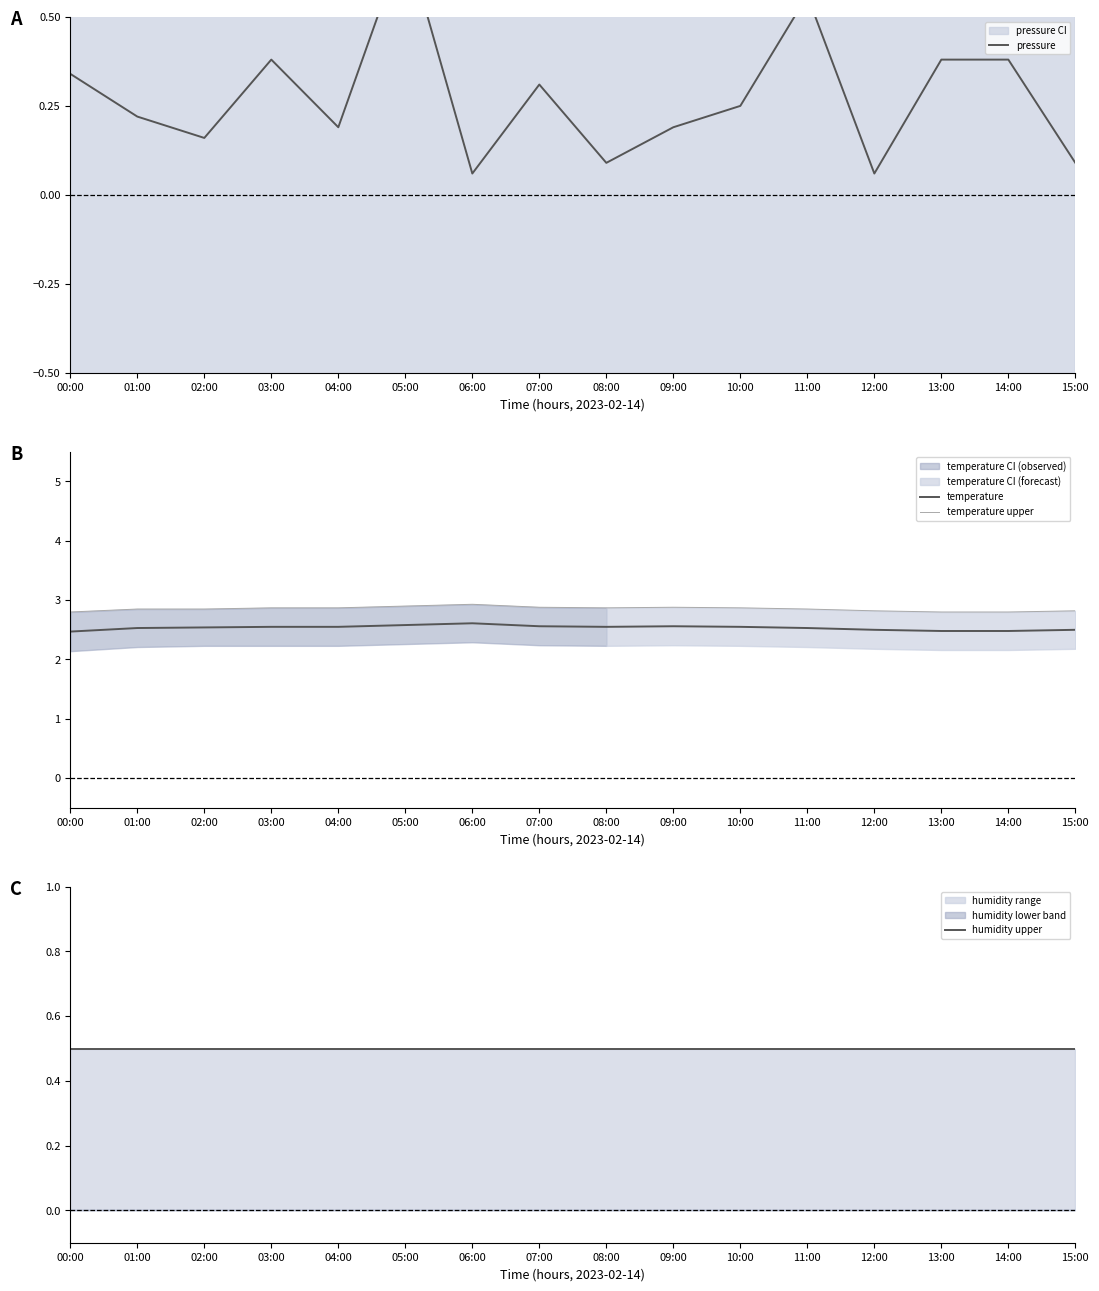

True or false: humidity upper has more than 1 interior local peaks.

False